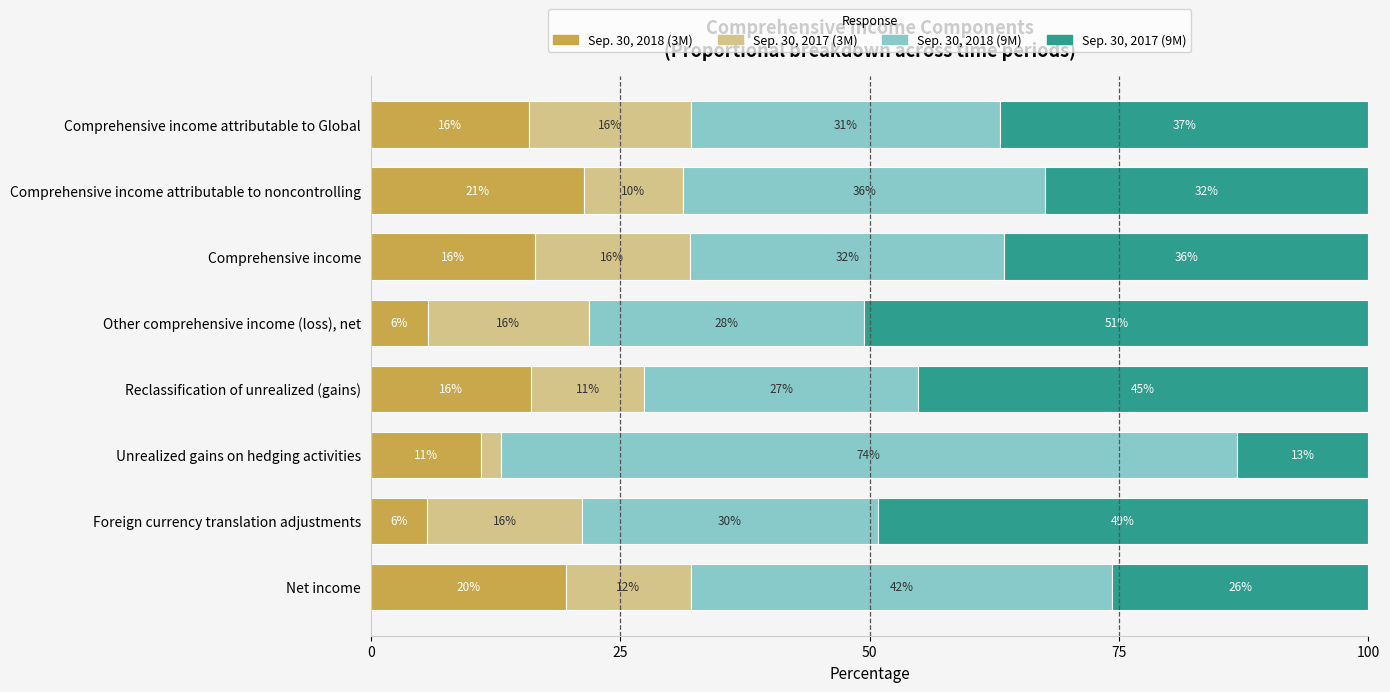

What are all the series names shown in the legend?

Sep. 30, 2018 (3M), Sep. 30, 2017 (3M), Sep. 30, 2018 (9M), Sep. 30, 2017 (9M)